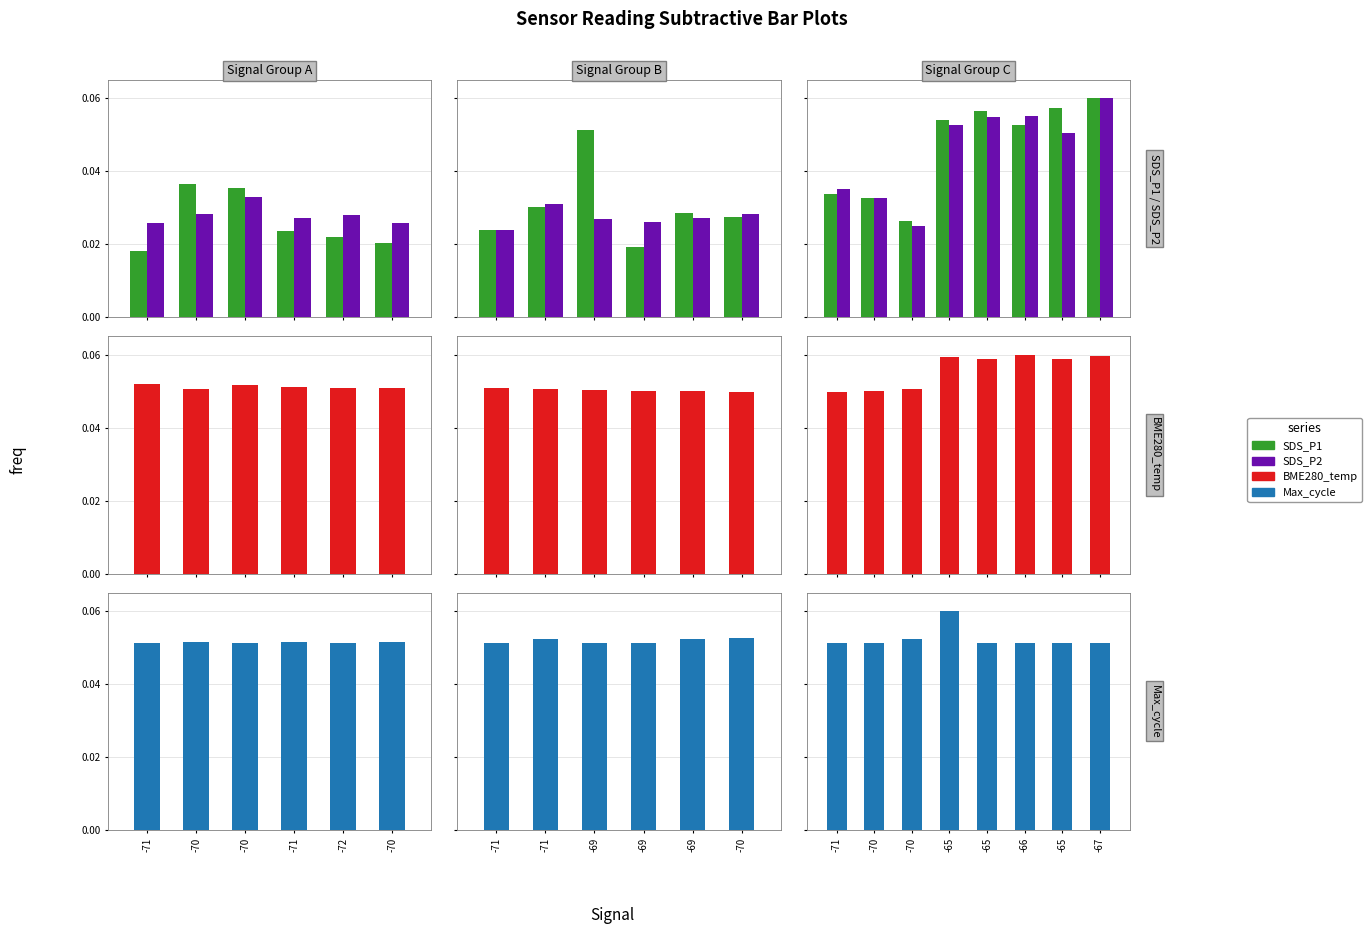

What value does the Max_cycle series have at -71?

0.1